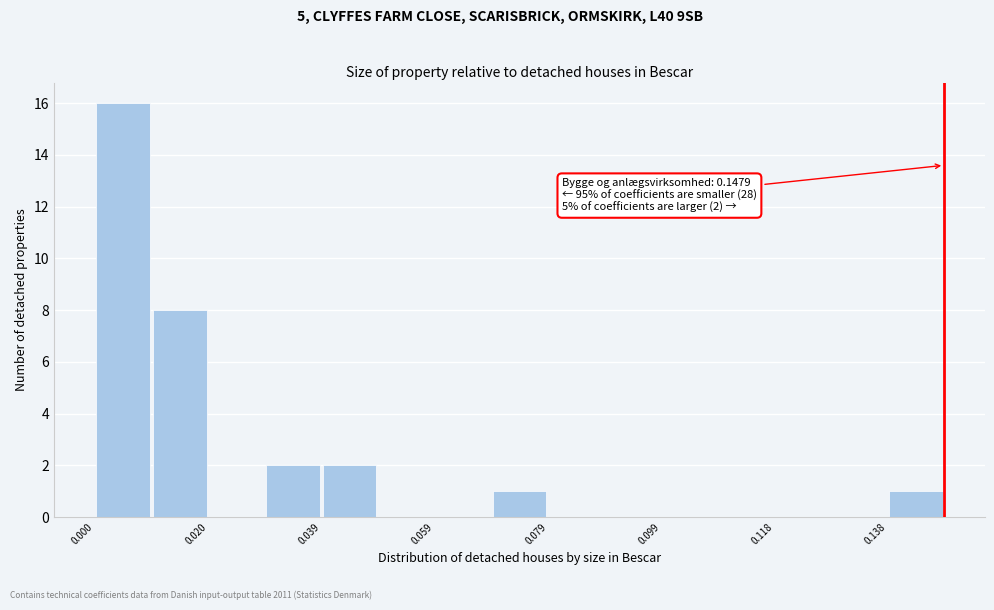

Which range on the x-axis has the tallest bar?

0.000 to 0.010